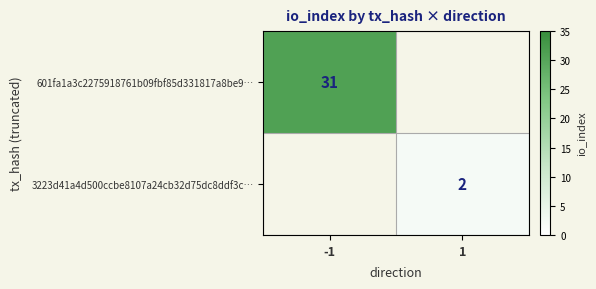

Is it true that 3223d41a4d500ccbe8107a24cb32d75dc8ddf3c… equals 2 at 1?

True